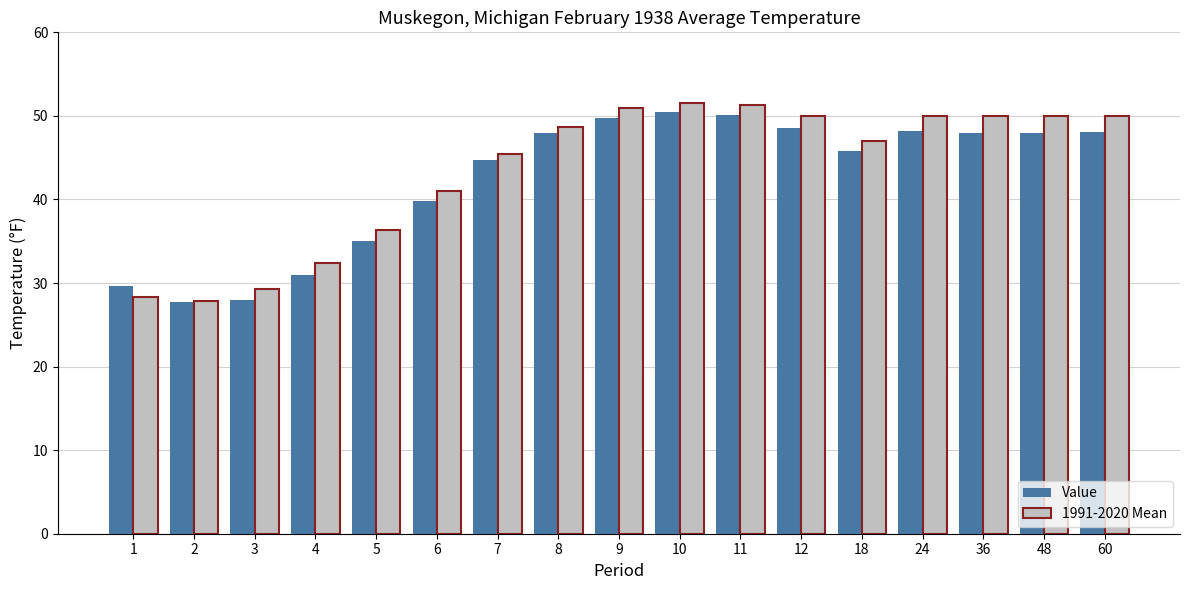

List the series in order of their overall mean, lowest first.

Value, 1991-2020 Mean